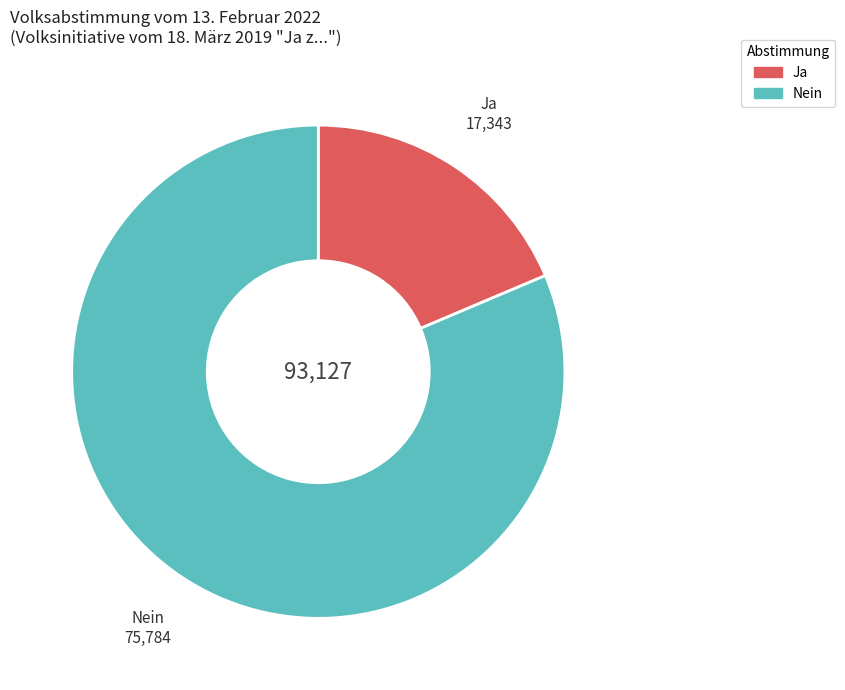

Rank the categories by value from highest to lowest.

Nein, Ja